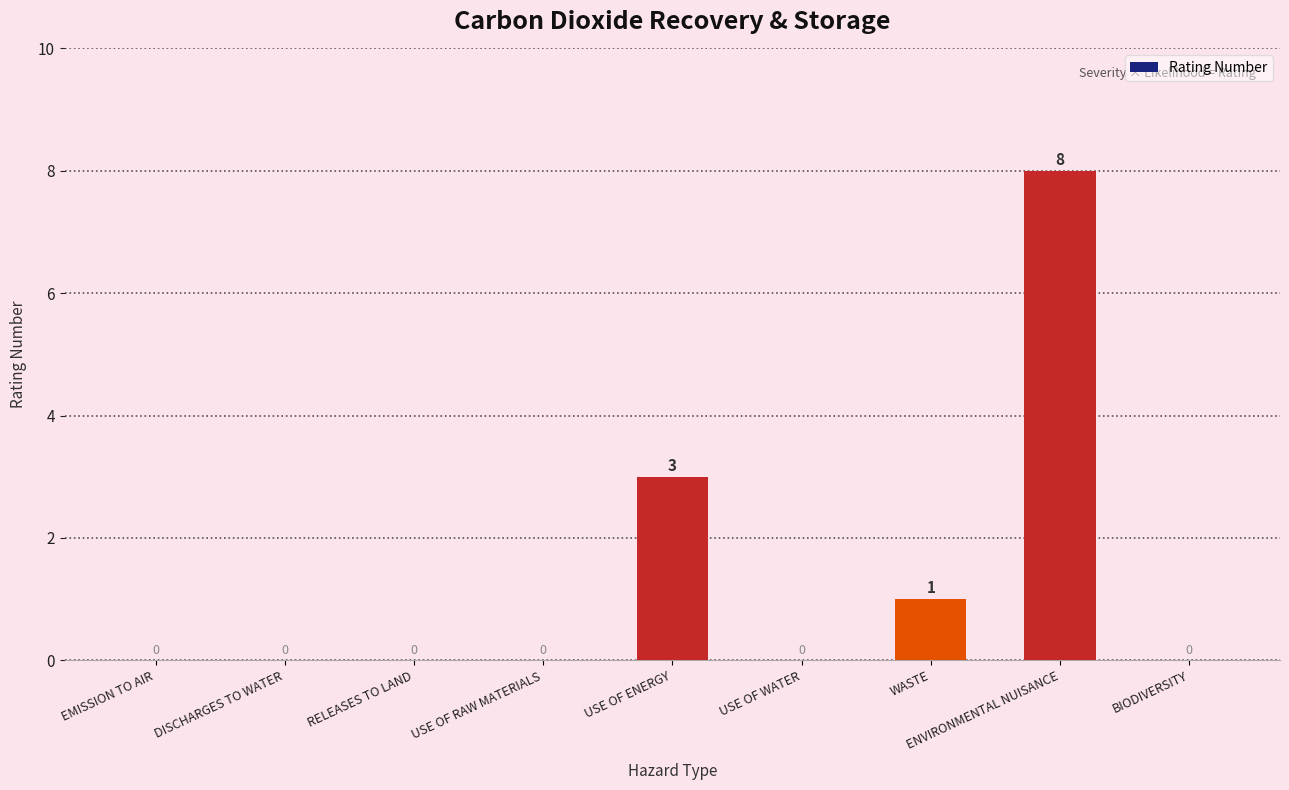

What is the sum of the values at USE OF ENERGY and USE OF RAW MATERIALS?

3